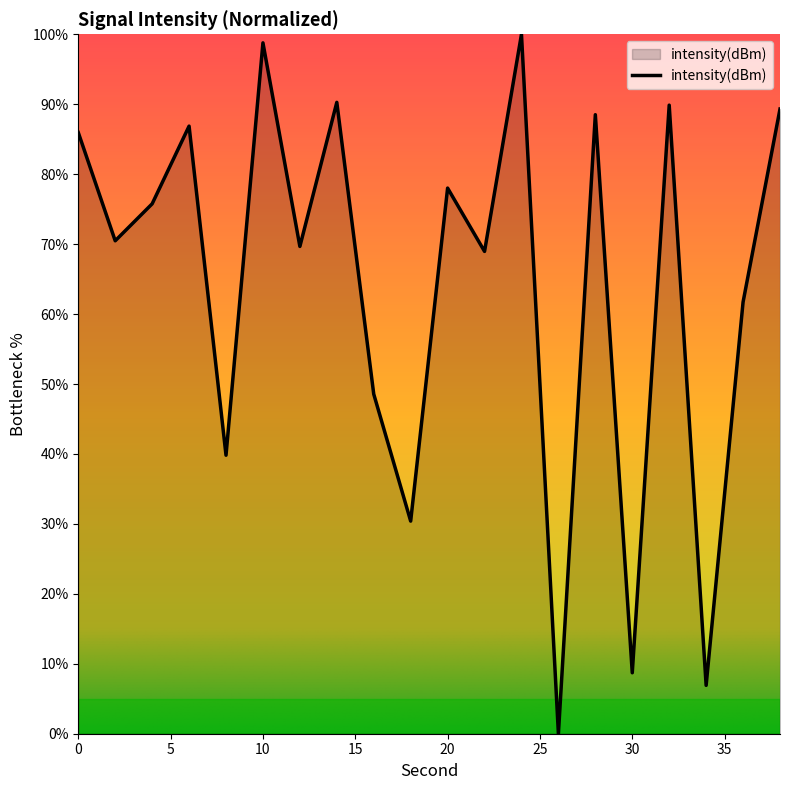

What is the maximum value shown in the chart?

100.0